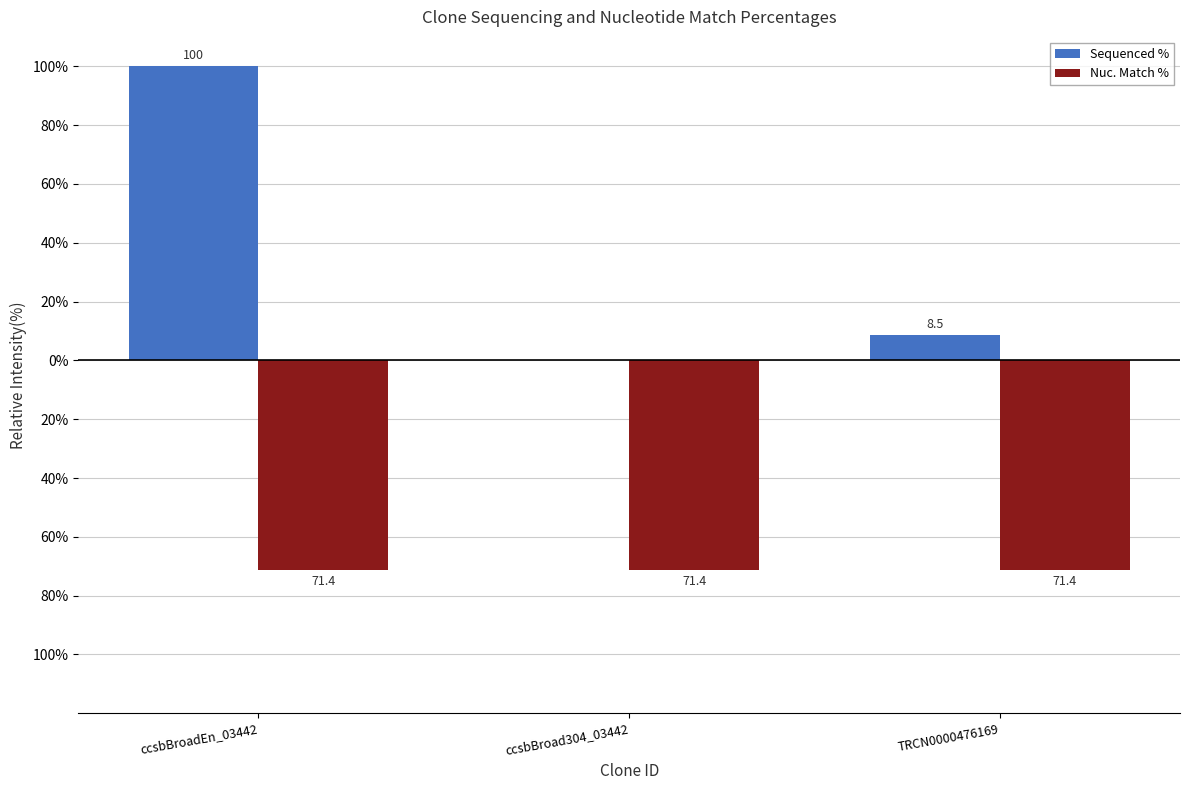

What position from the left is TRCN0000476169?

3